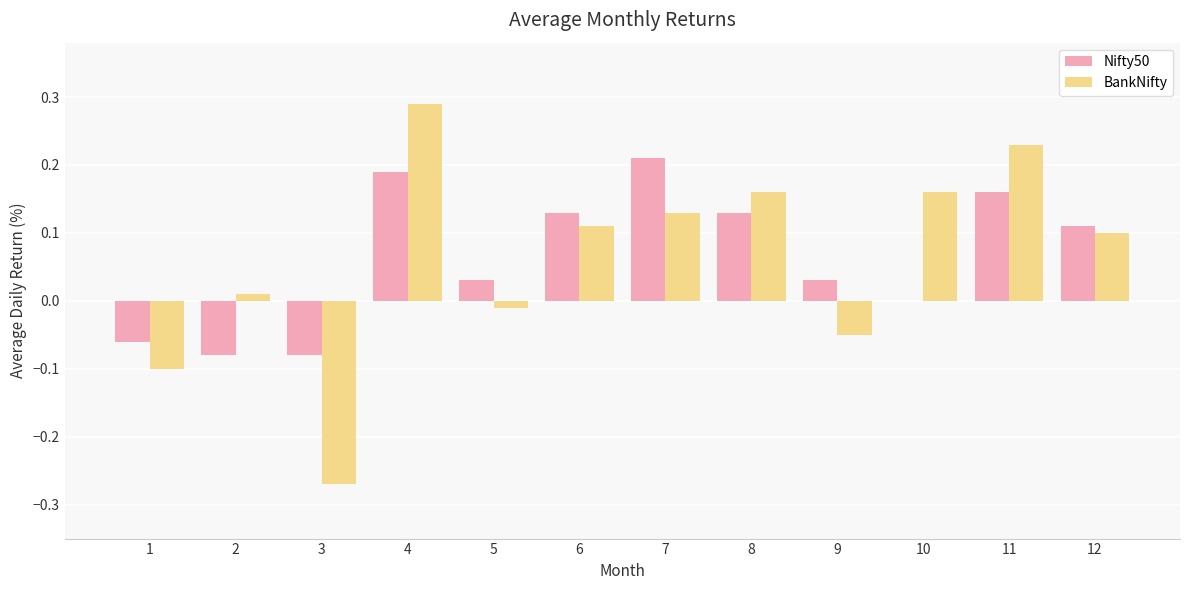

Which label corresponds to the largest value in the chart?

4